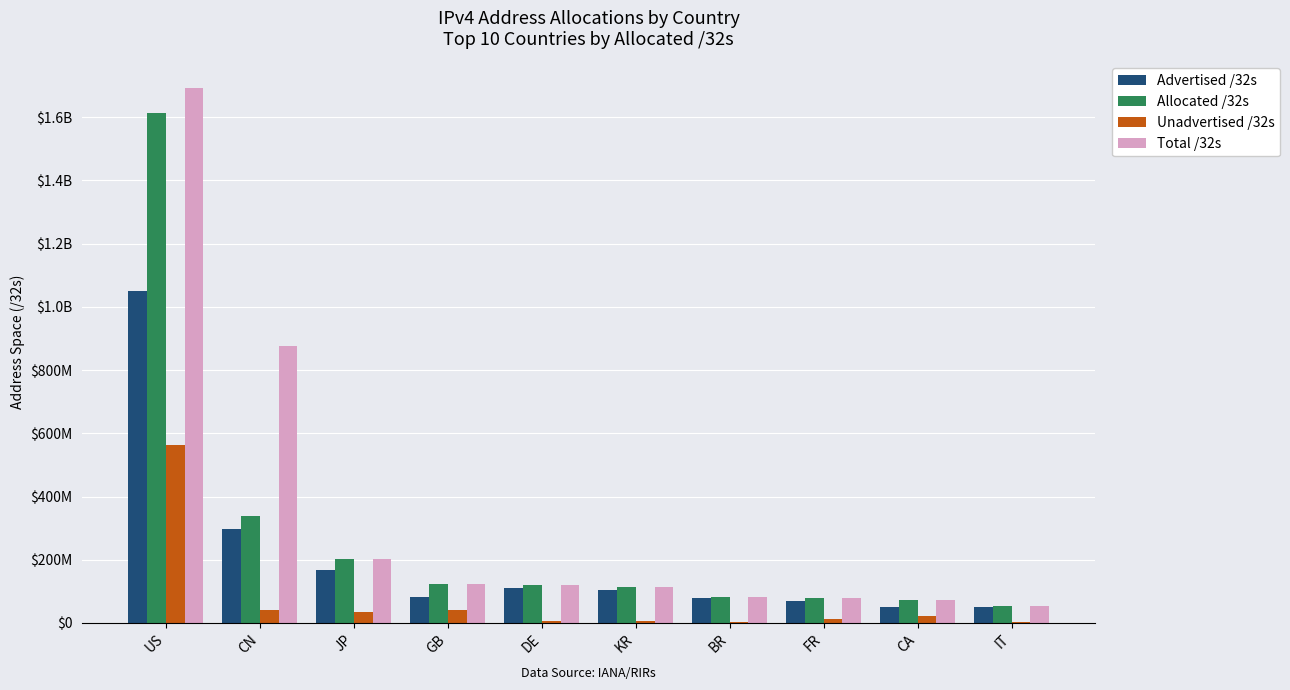

At which label does Advertised /32s reach its peak?

US